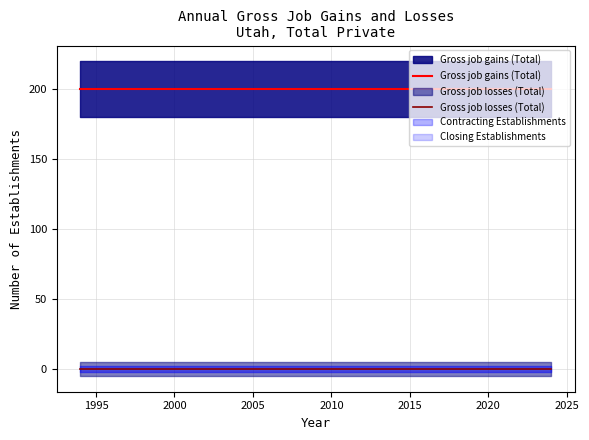

What is the maximum value for Gross job gains (Total)?

200